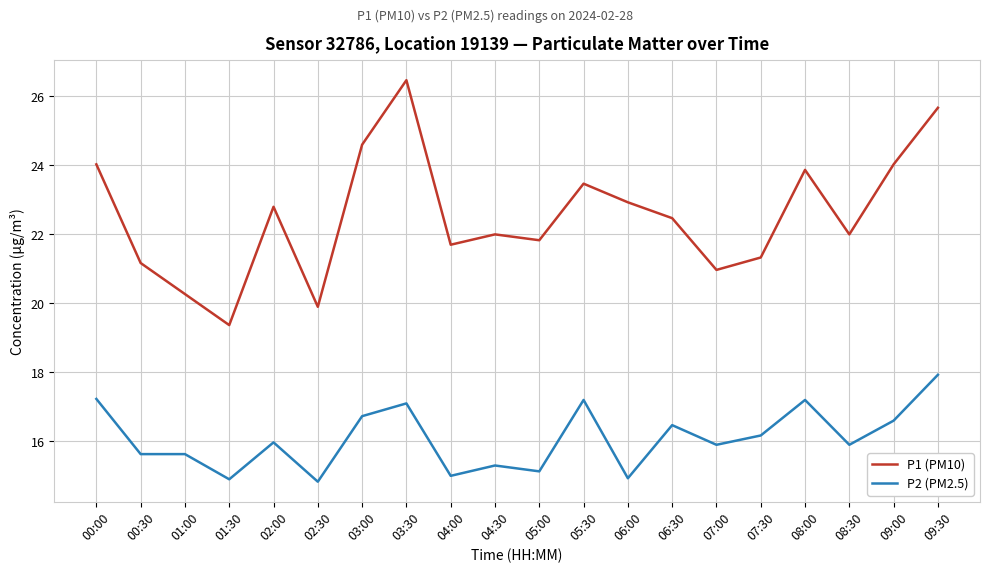

Which category has the highest value in the P2 (PM2.5) series?

09:30